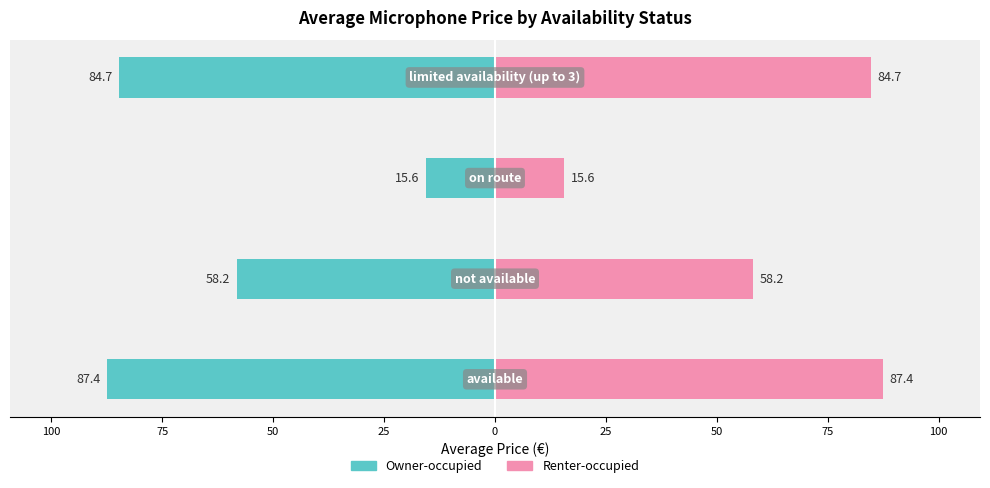

Rank the series by their maximum value, from lowest to highest.

Owner-occupied, Renter-occupied